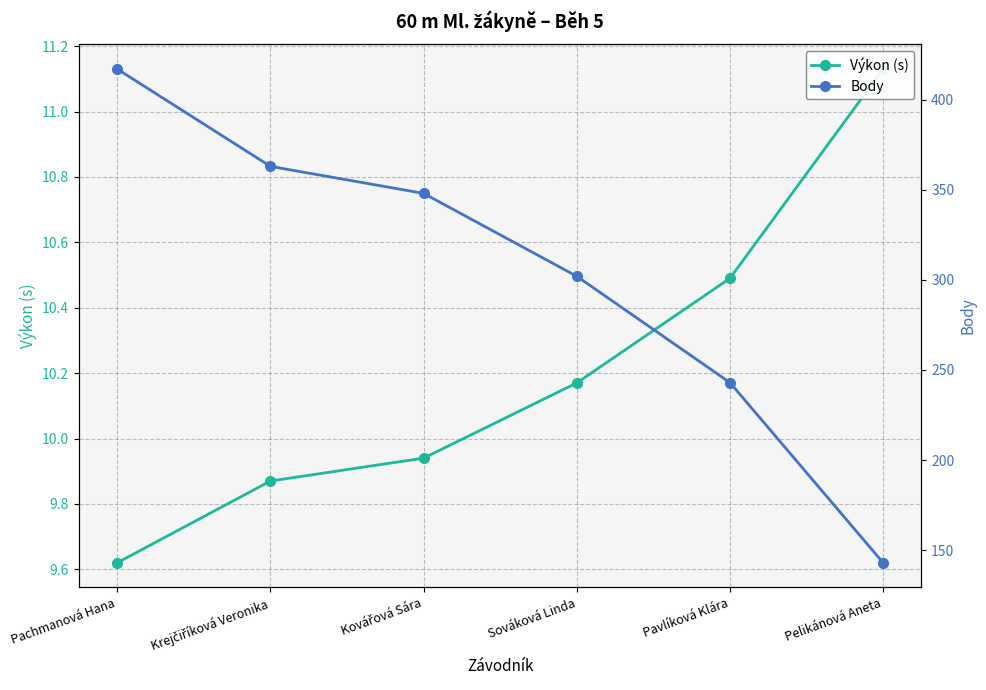

What is the lowest value of the Výkon (s) series?

9.6